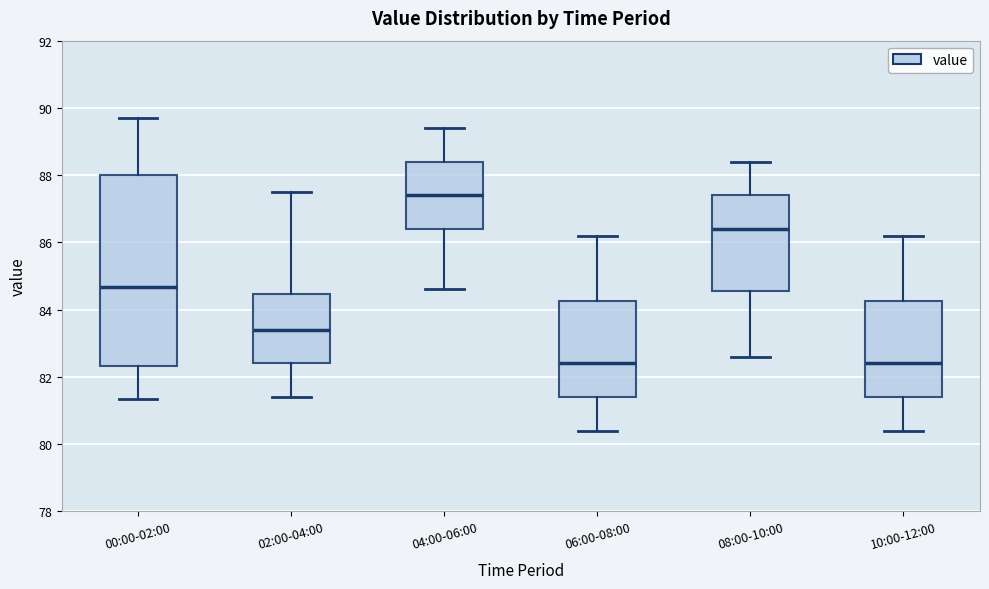

Which box is the tallest, from its lower edge to its upper edge?

00:00-02:00